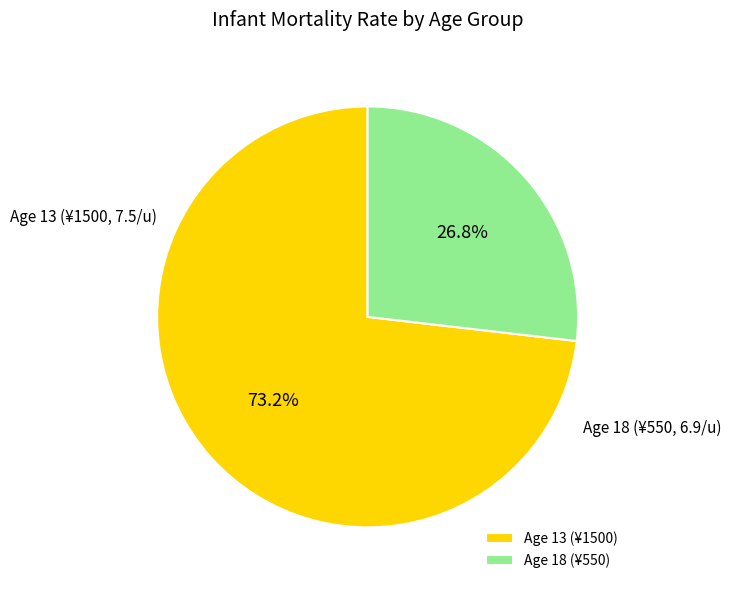

Which category has the biggest portion of the pie?

Age 13 (¥1500)